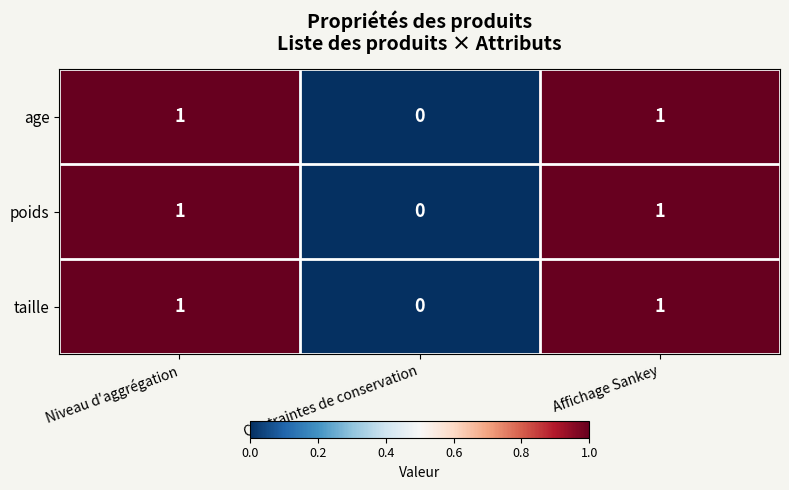

True or false: age has a value of 0 at Contraintes de conservation.

True